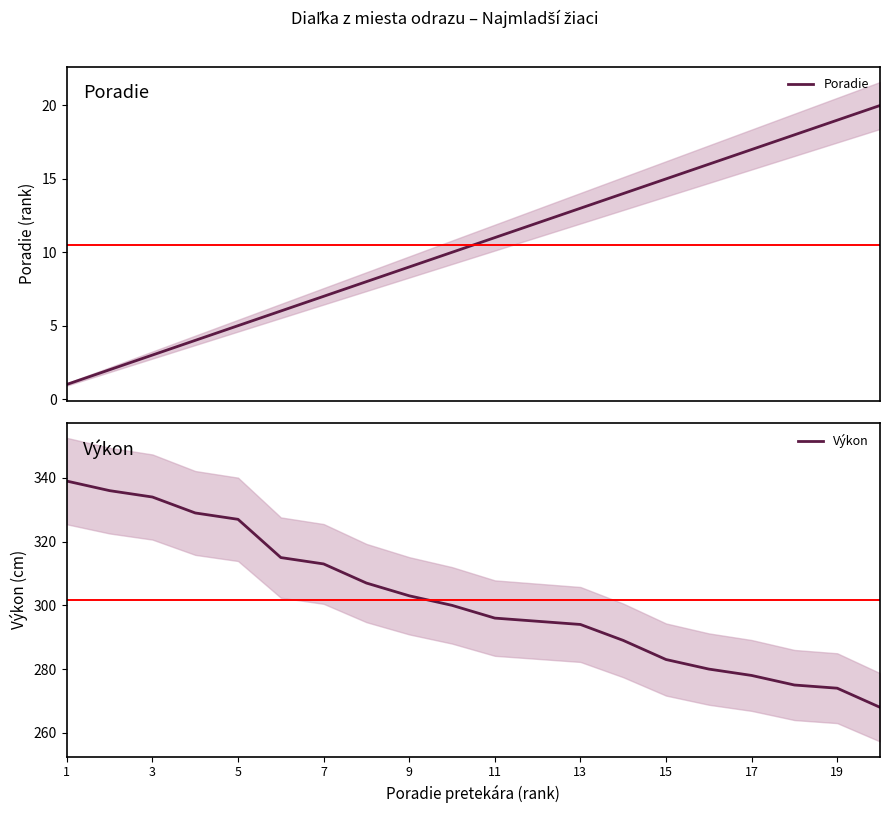

The value of Výkon at 13 is 294. True or false?

True